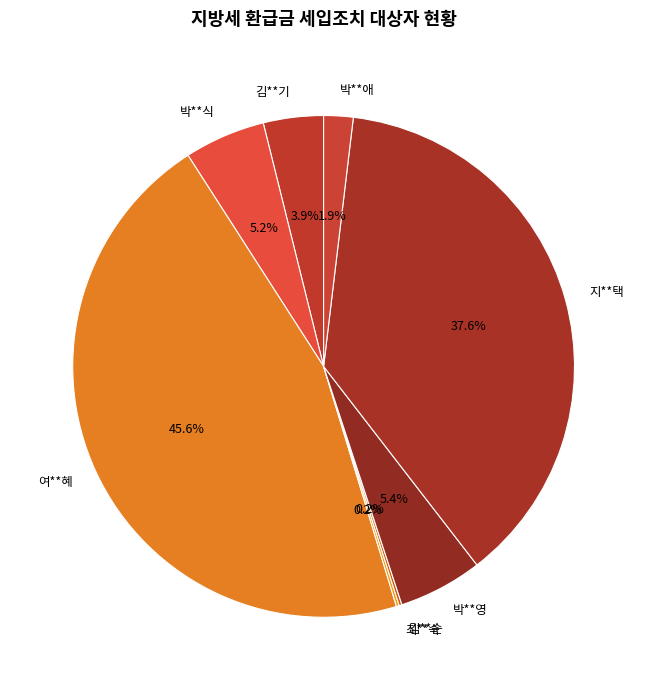

True or false: 박**영 accounts for 5% of the total.

True